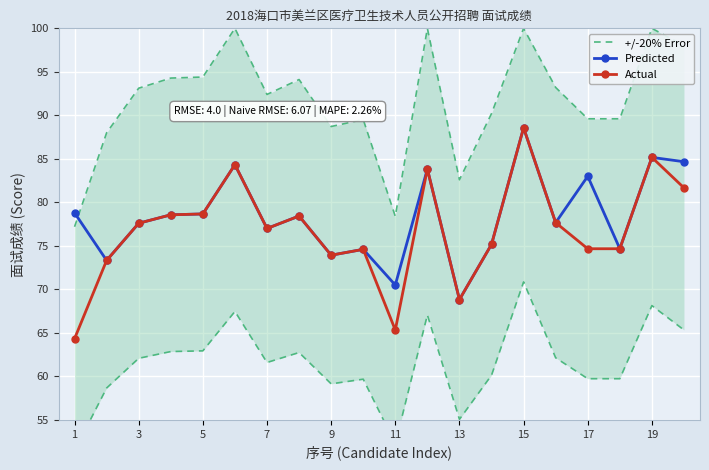

True or false: Actual has more than 1 interior local peaks.

True